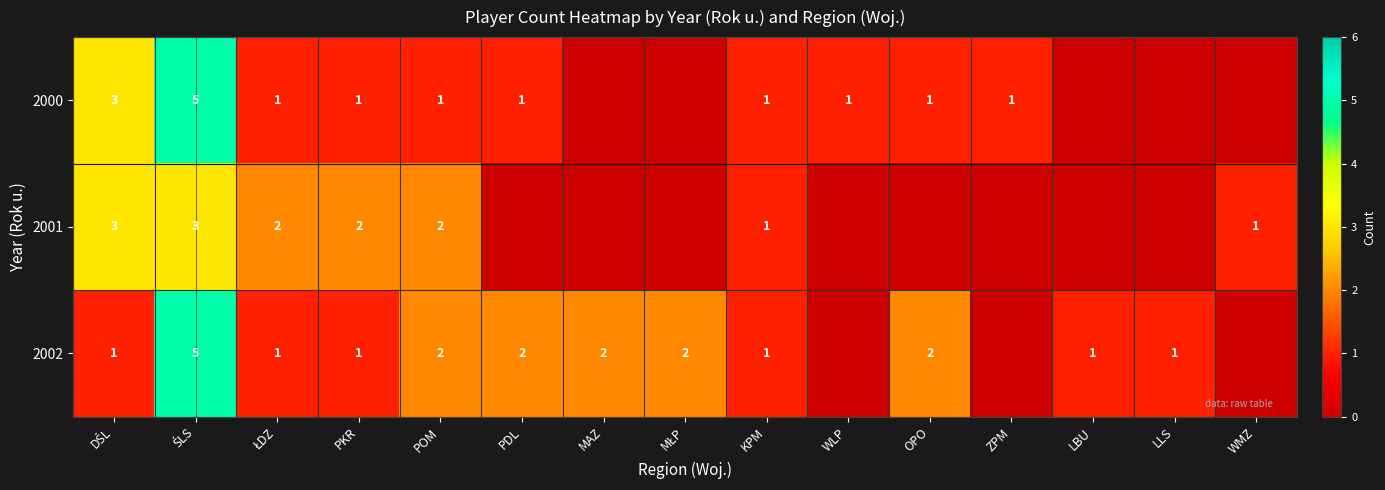

What is the total value across all series at POM?

5